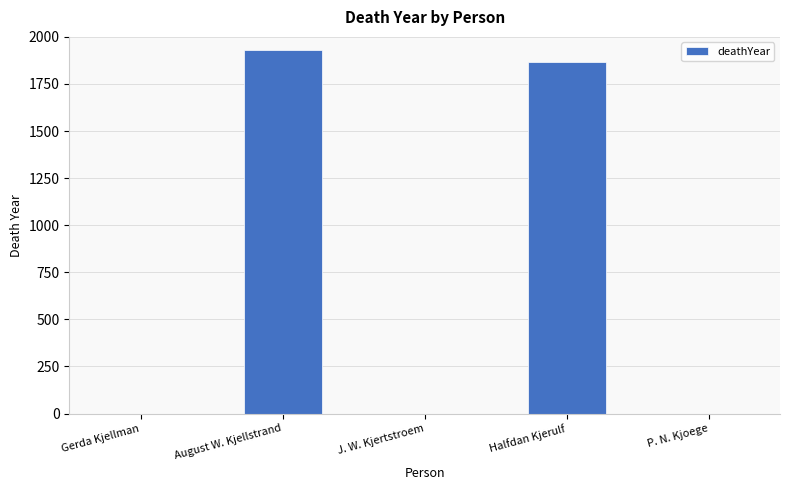

At which category does the chart reach its peak across all series?

August W. Kjellstrand